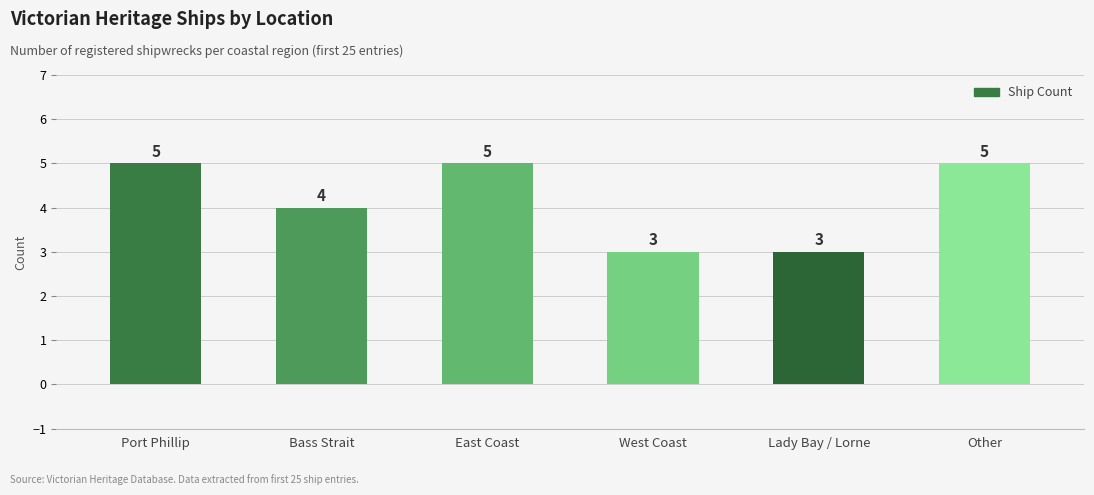

What is the greatest value displayed?

5